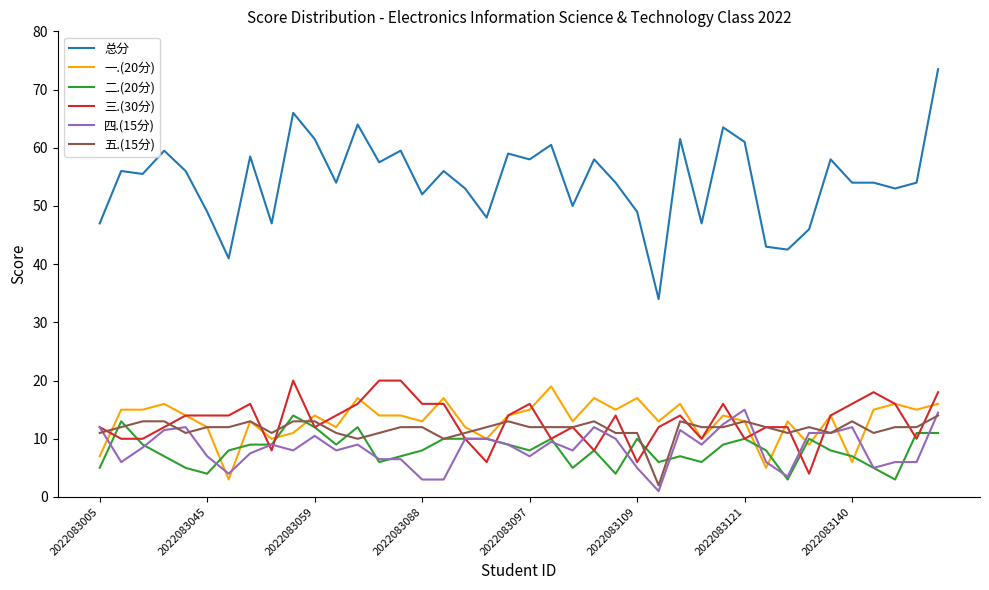

Which series ends up on top after the final intersection of 二.(20分) and 四.(15分)?

四.(15分)